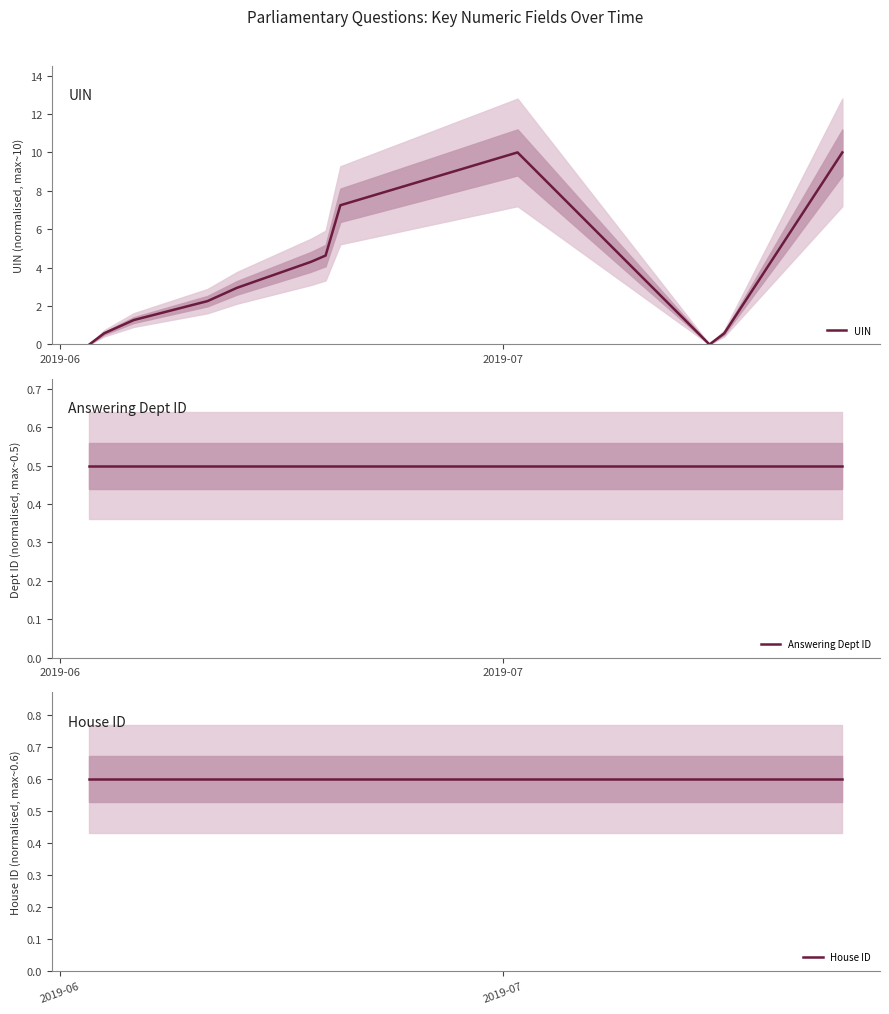

Reading left to right, extract all data points from this chart.

UIN: 0.0	0.6	1.3	2.3	3.0	4.3	4.6	7.2	10.0	0.0	0.6	10.0
Answering Dept ID: 0.5	0.5	0.5	0.5	0.5	0.5	0.5	0.5	0.5	0.5	0.5	0.5
House ID: 0.6	0.6	0.6	0.6	0.6	0.6	0.6	0.6	0.6	0.6	0.6	0.6